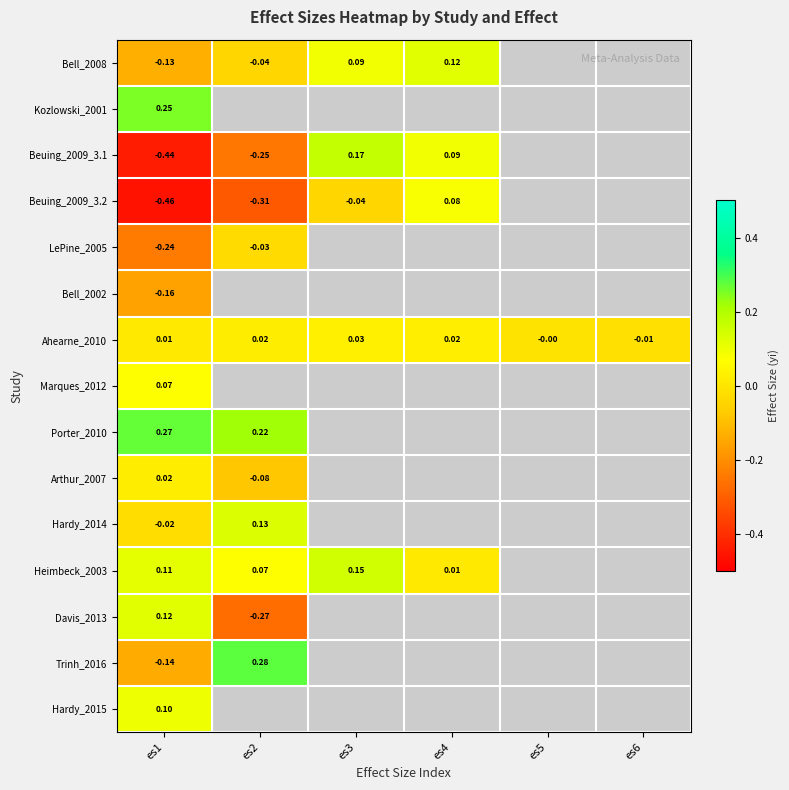

At which label does Davis_2013 reach its peak?

es1